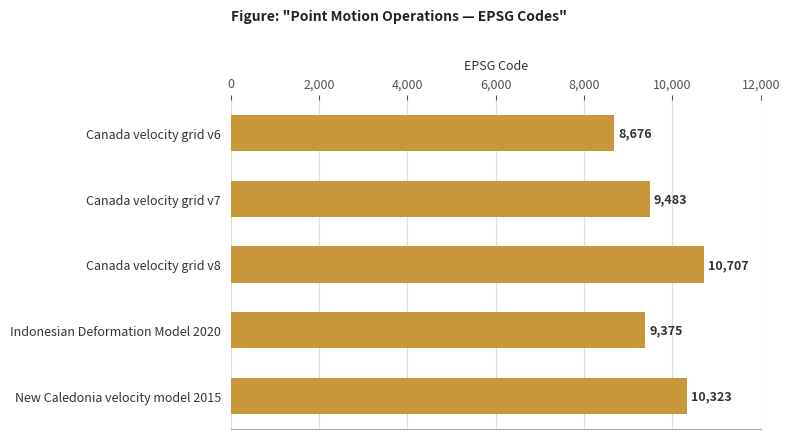

Reading bottom to top, transcribe all the data shown in this chart.

New Caledonia velocity model 2015=10323	Indonesian Deformation Model 2020=9375	Canada velocity grid v8=10707	Canada velocity grid v7=9483	Canada velocity grid v6=8676